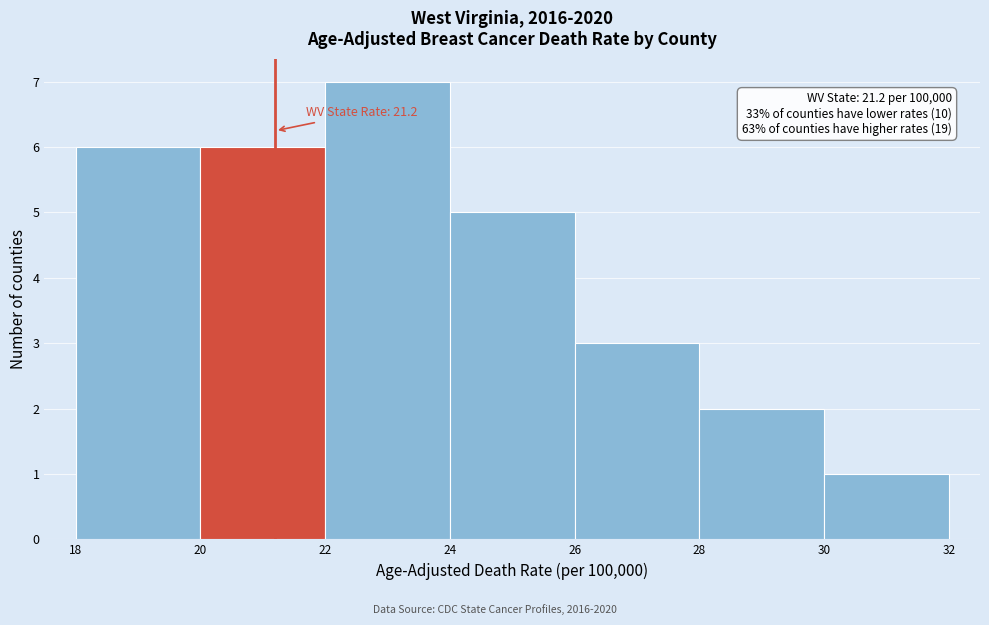

Which range on the x-axis has the tallest bar?

22 to 24